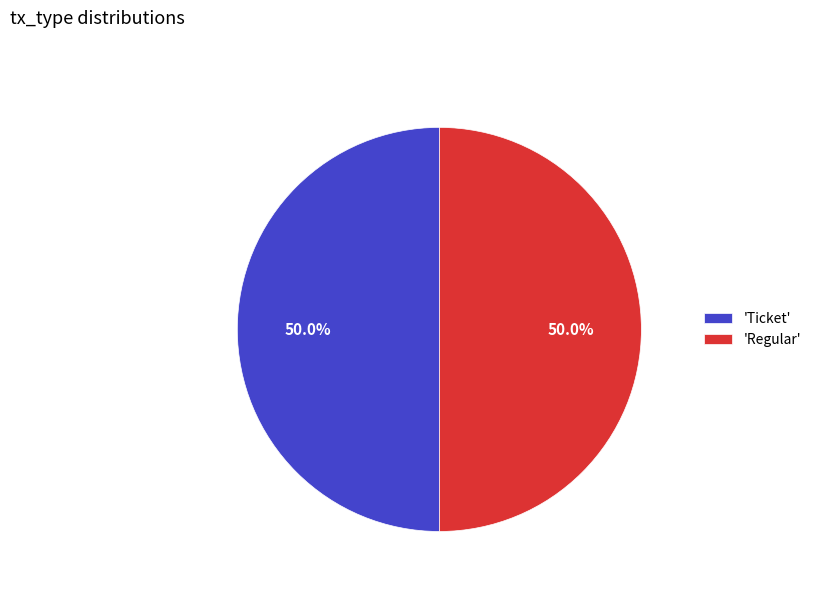

Approximately how many times larger is the value at 'Regular' compared to 'Ticket'?

1.0